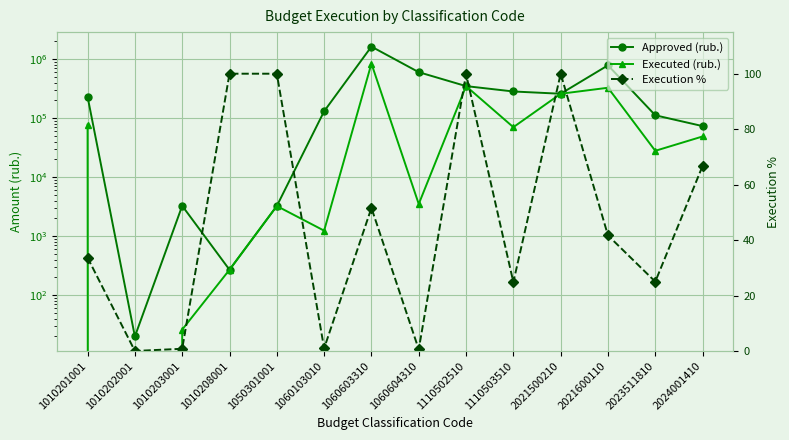

True or false: Approved (rub.) has more than 2 interior local peaks.

True